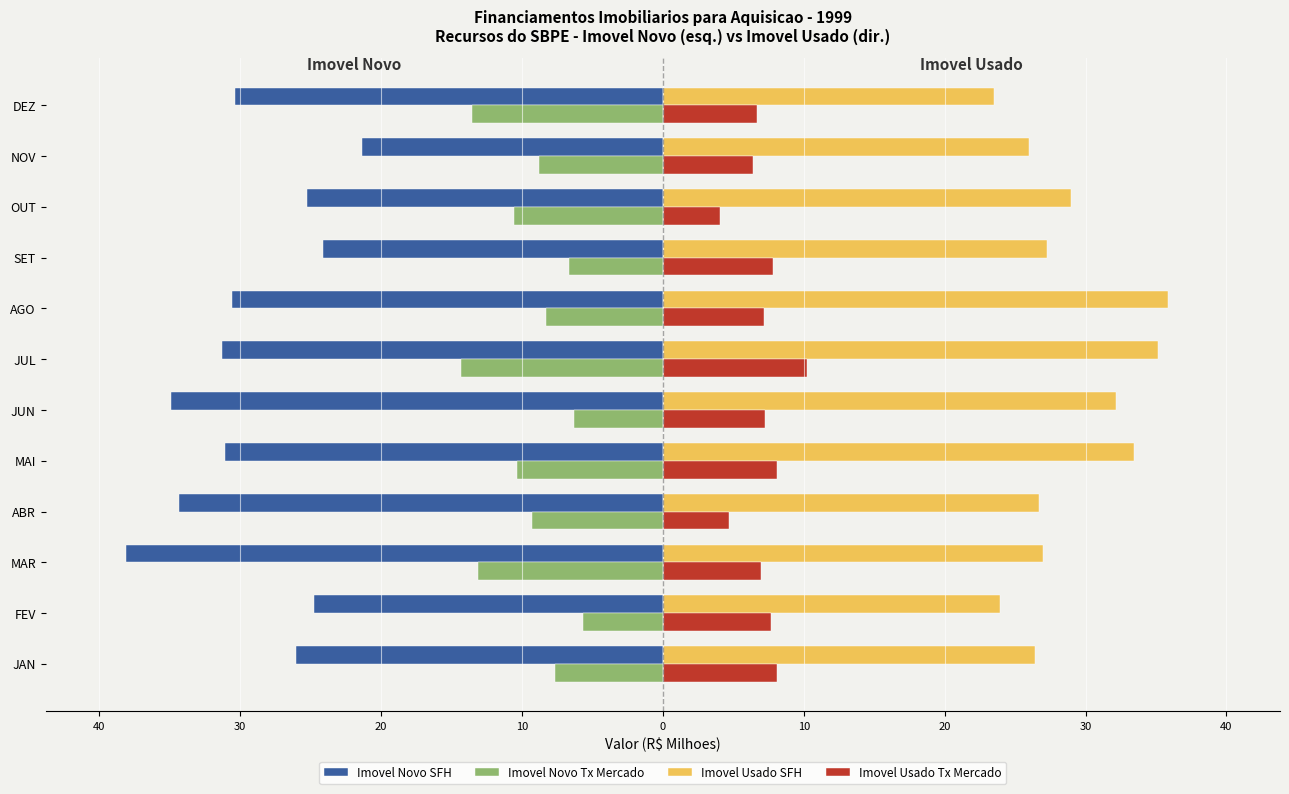

What are all the series names shown in the legend?

Imovel Novo SFH, Imovel Novo Tx Mercado, Imovel Usado SFH, Imovel Usado Tx Mercado